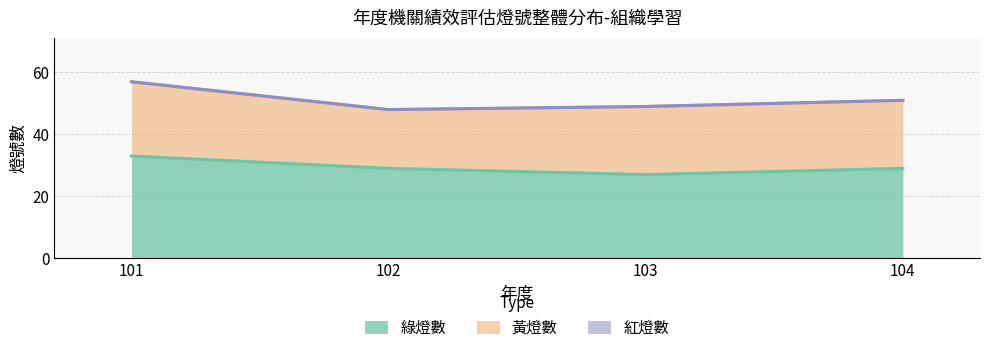

Which has a higher value, 104 or 101?

101